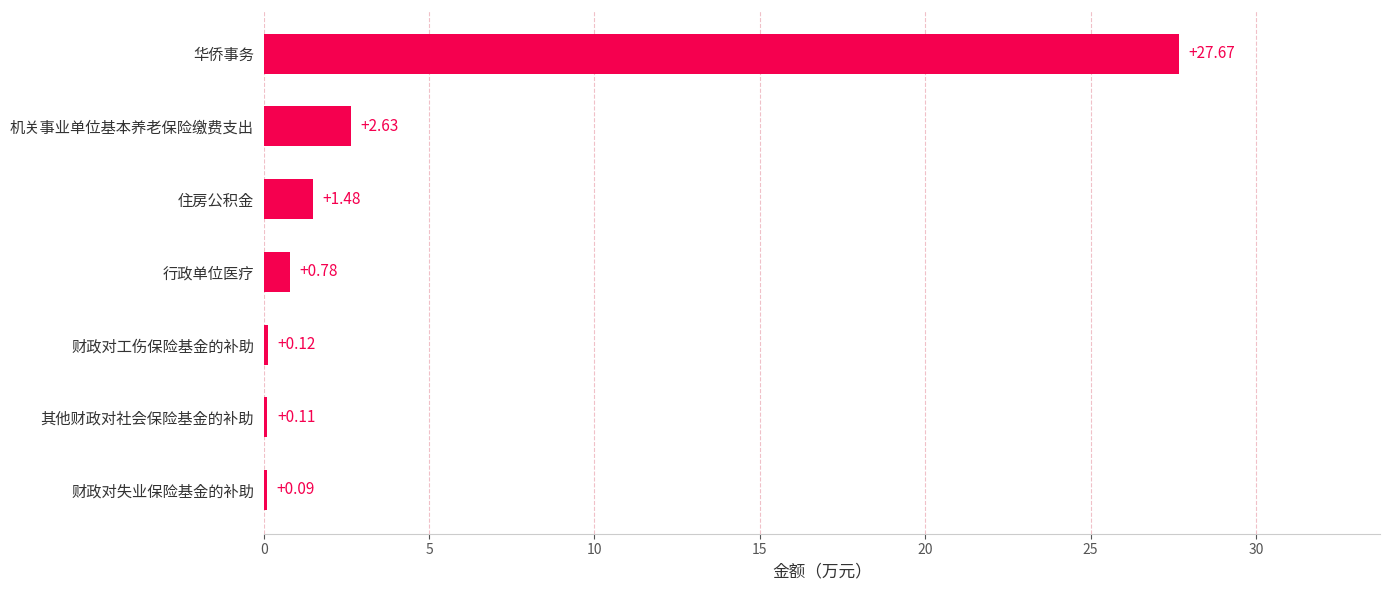

How many distinct data groups are displayed?

1